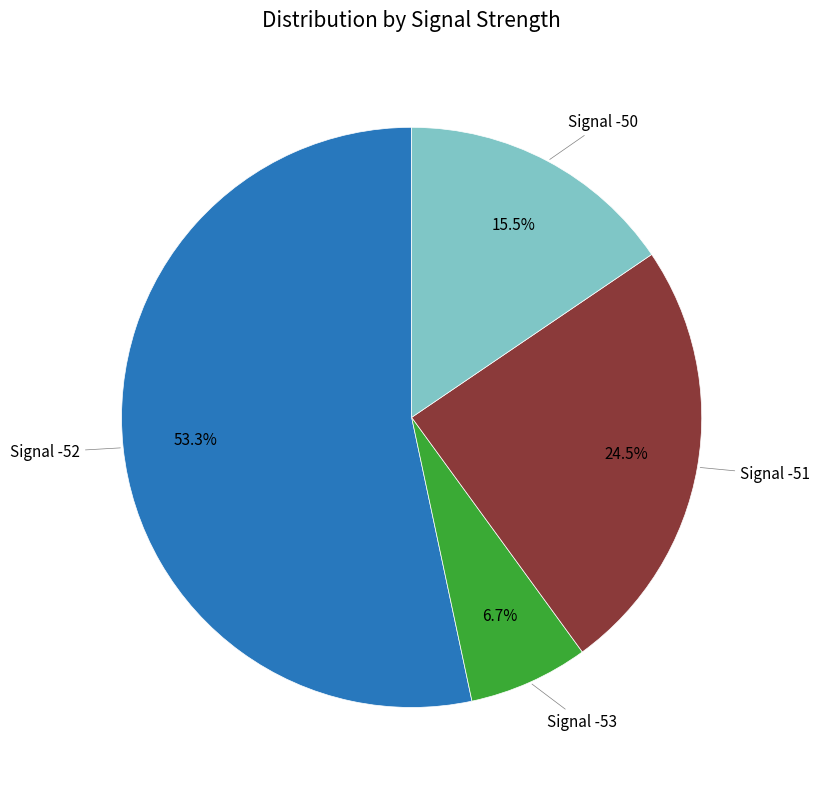

Does any single category account for the majority?

Yes